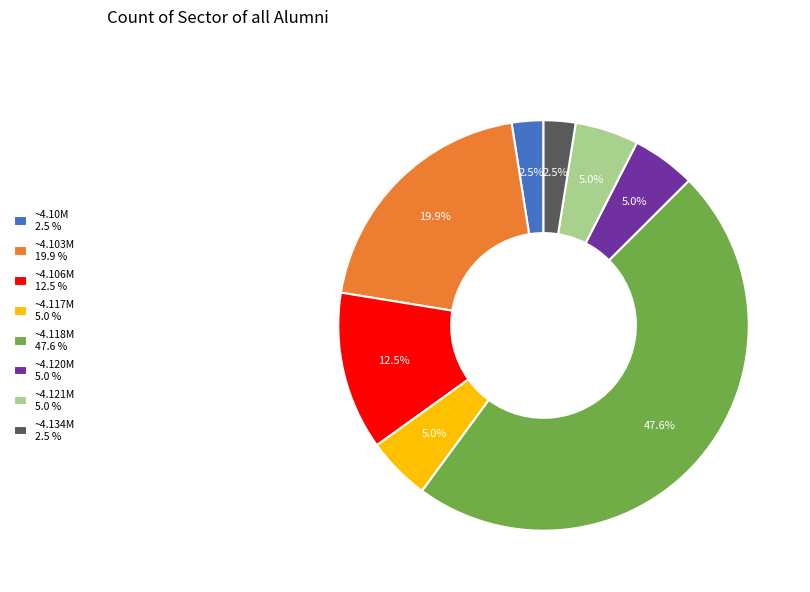

Is there any slice that represents more than half of the pie?

No